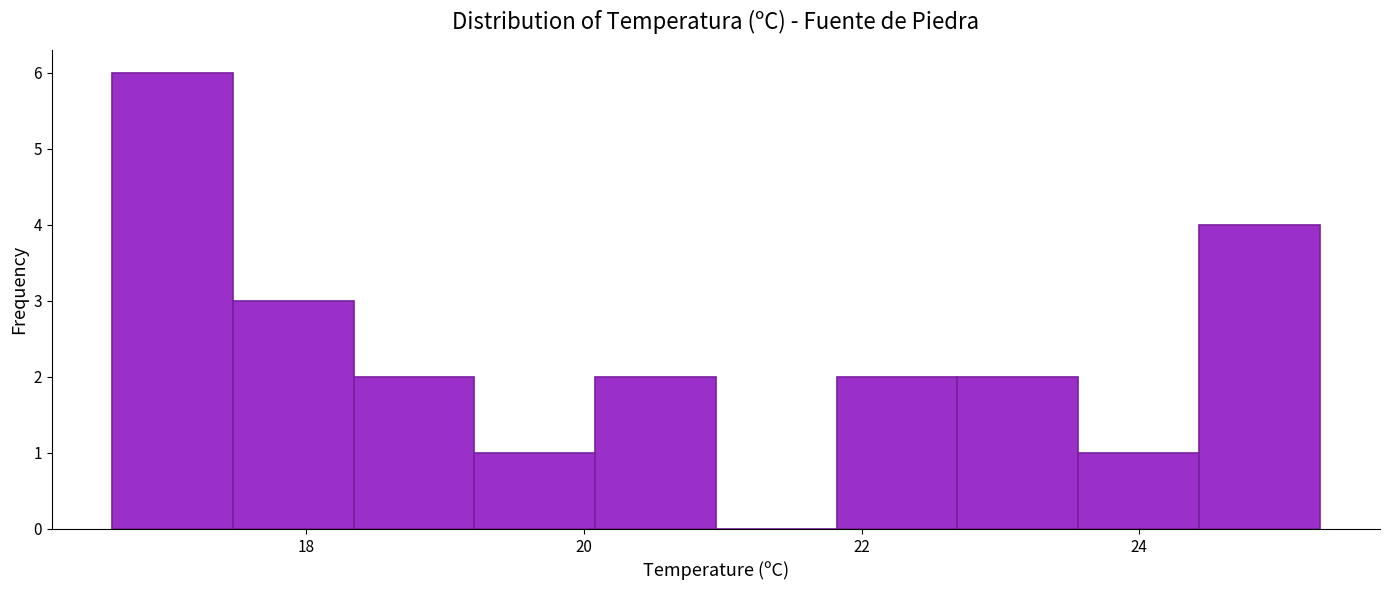

What is the height of the bar covering 17.4 to 18.4 on the x-axis? Neither the bar edges nor the heights are printed on the chart, so give them approximately, as read against the axes.

3